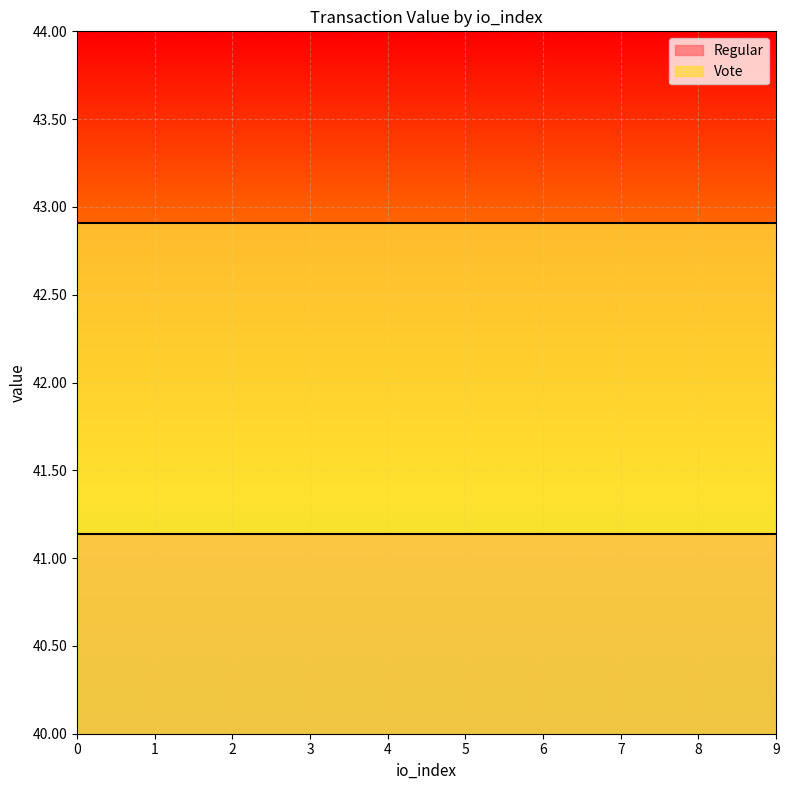

What is the sum of the Vote values at 7 and 3?

85.8